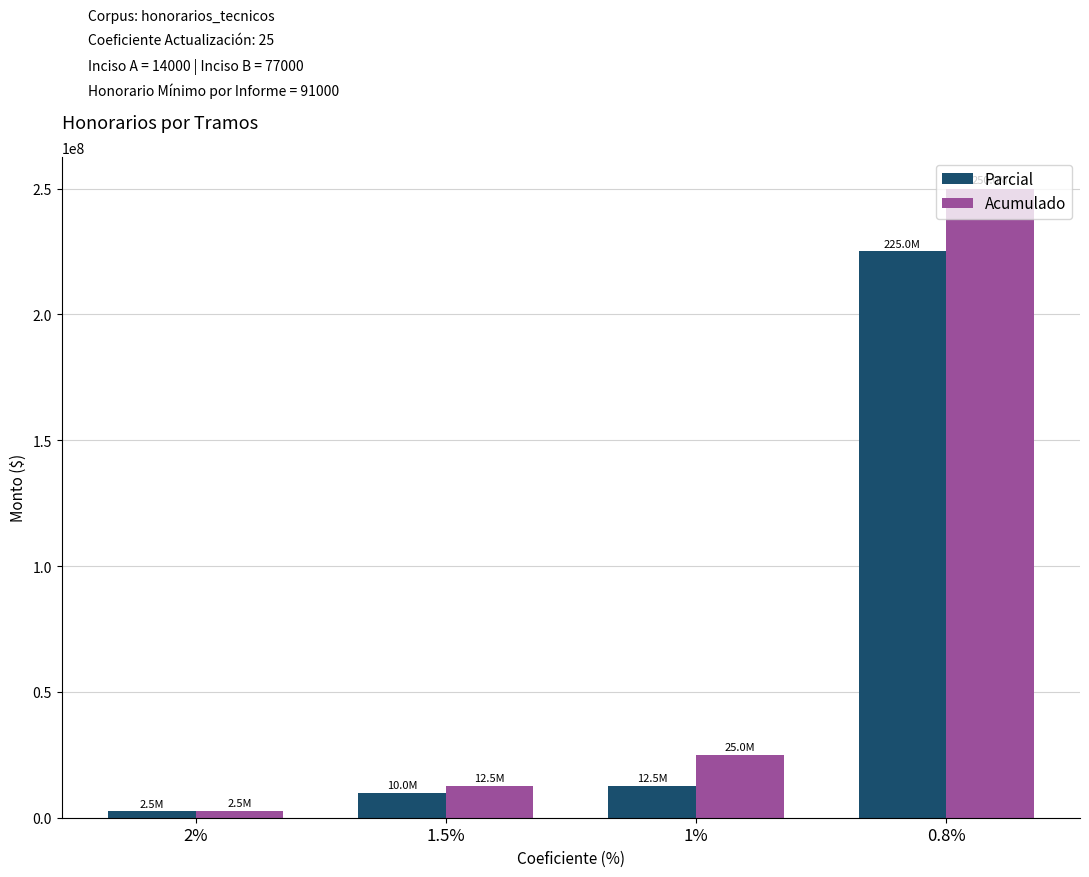

At which label is Acumulado closest to 126250000?

1%